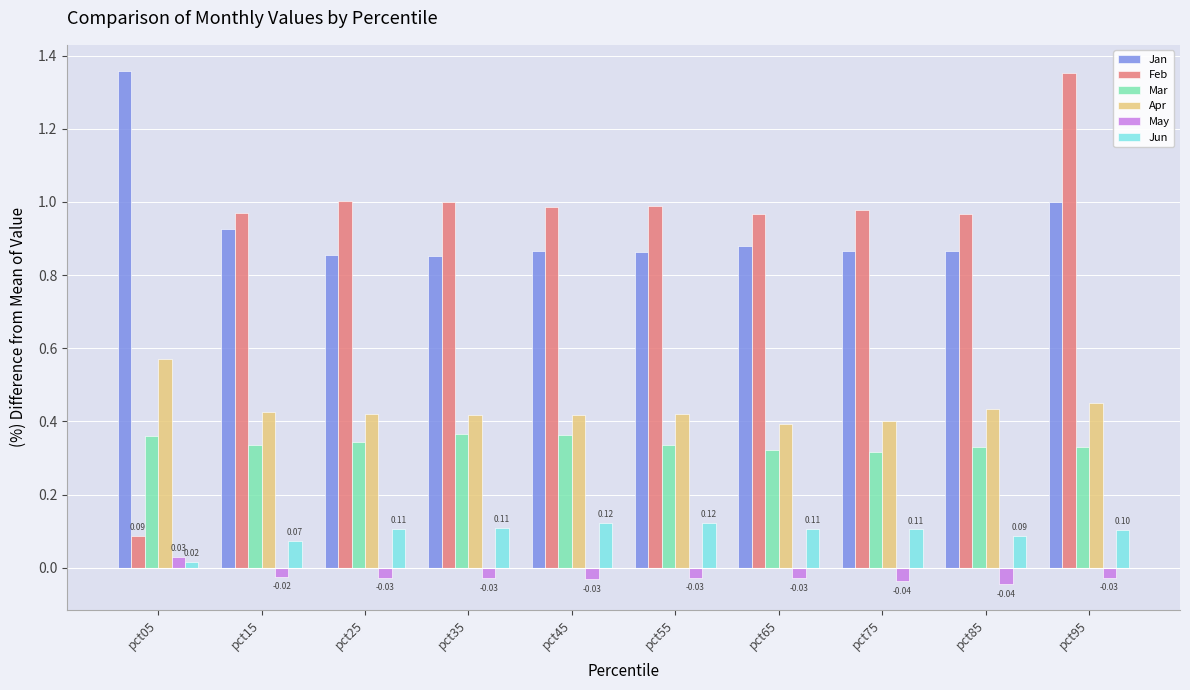

Are the bars horizontal?

No